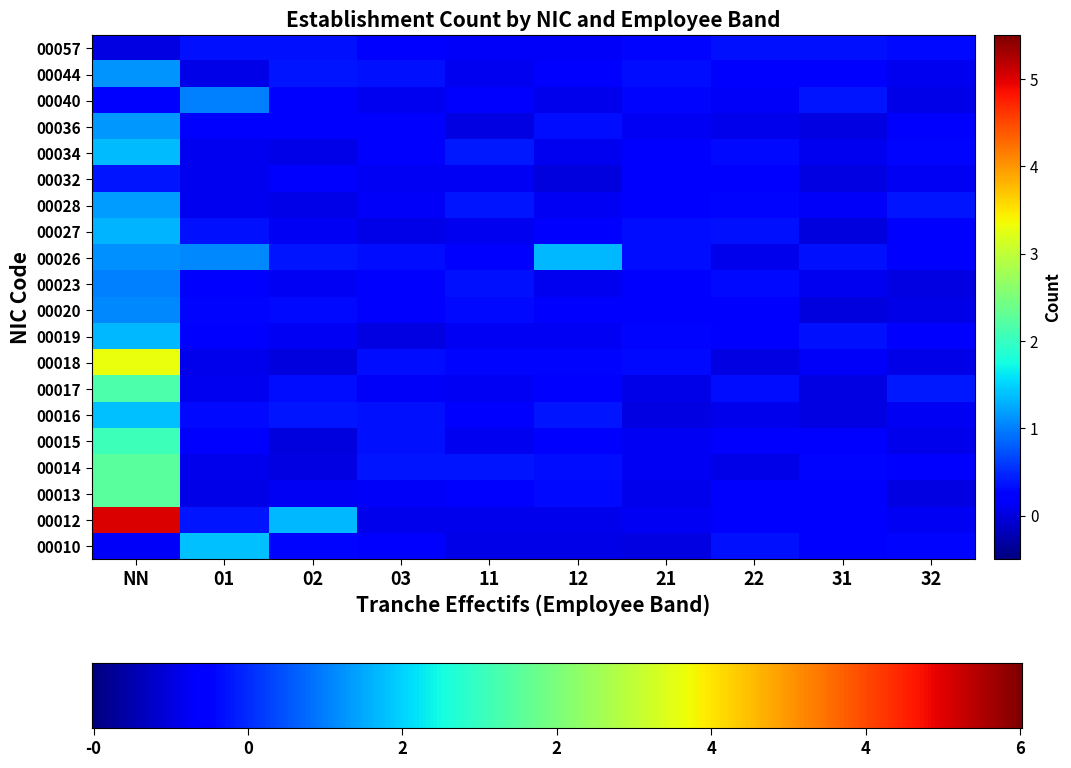

Reading left to right, transcribe all the data shown in this chart.

00010: NN=0	01=1	02=0	03=0	11=0	12=0	21=0	22=0	31=0	32=0
00018: NN=3	01=0	02=0	03=0	11=0	12=0	21=0	22=0	31=0	32=0
00019: NN=1	01=0	02=0	03=0	11=0	12=0	21=0	22=0	31=0	32=0
00026: NN=1	01=1	02=0	03=0	11=0	12=1	21=0	22=0	31=0	32=0
00028: NN=1	01=0	02=0	03=0	11=0	12=0	21=0	22=0	31=0	32=0
00012: NN=5	01=0	02=1	03=0	11=0	12=0	21=0	22=0	31=0	32=0
00013: NN=2	01=0	02=0	03=0	11=0	12=0	21=0	22=0	31=0	32=0
00014: NN=2	01=0	02=0	03=0	11=0	12=0	21=0	22=0	31=0	32=0
00015: NN=2	01=0	02=0	03=0	11=0	12=0	21=0	22=0	31=0	32=0
00016: NN=1	01=0	02=0	03=0	11=0	12=0	21=0	22=0	31=0	32=0
00017: NN=2	01=0	02=0	03=0	11=0	12=0	21=0	22=0	31=0	32=0
00020: NN=1	01=0	02=0	03=0	11=0	12=0	21=0	22=0	31=0	32=0
00023: NN=1	01=0	02=0	03=0	11=0	12=0	21=0	22=0	31=0	32=0
00027: NN=1	01=0	02=0	03=0	11=0	12=0	21=0	22=0	31=0	32=0
00032: NN=0	01=0	02=0	03=0	11=0	12=0	21=0	22=0	31=0	32=0
00034: NN=1	01=0	02=0	03=0	11=0	12=0	21=0	22=0	31=0	32=0
00036: NN=1	01=0	02=0	03=0	11=0	12=0	21=0	22=0	31=0	32=0
00040: NN=0	01=1	02=0	03=0	11=0	12=0	21=0	22=0	31=0	32=0
00044: NN=1	01=0	02=0	03=0	11=0	12=0	21=0	22=0	31=0	32=0
00057: NN=0	01=0	02=0	03=0	11=0	12=0	21=0	22=0	31=0	32=0